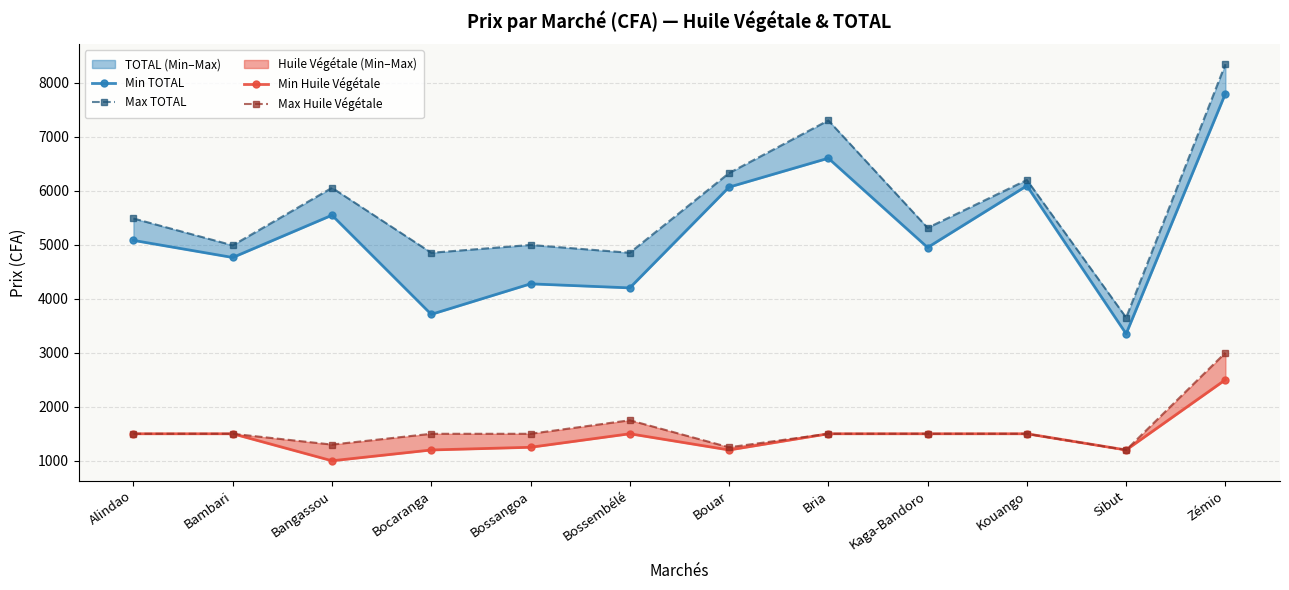

How many data points in Max TOTAL are less than 5485?

6